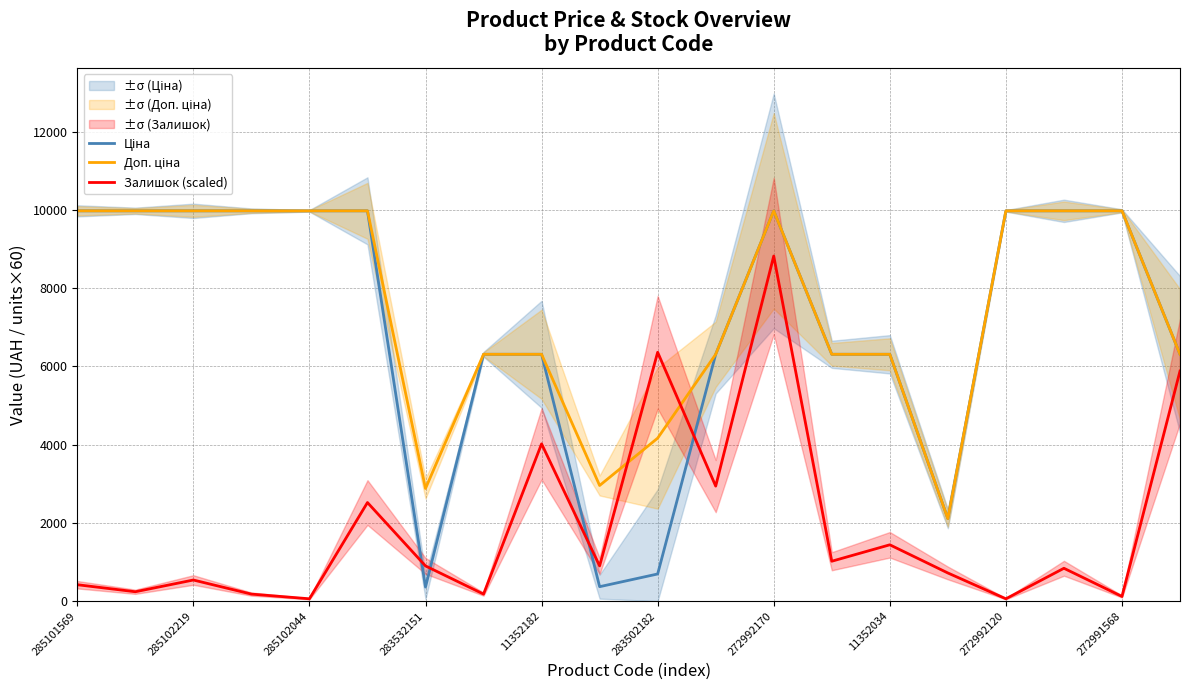

Which label corresponds to the largest value in the chart?

285101569